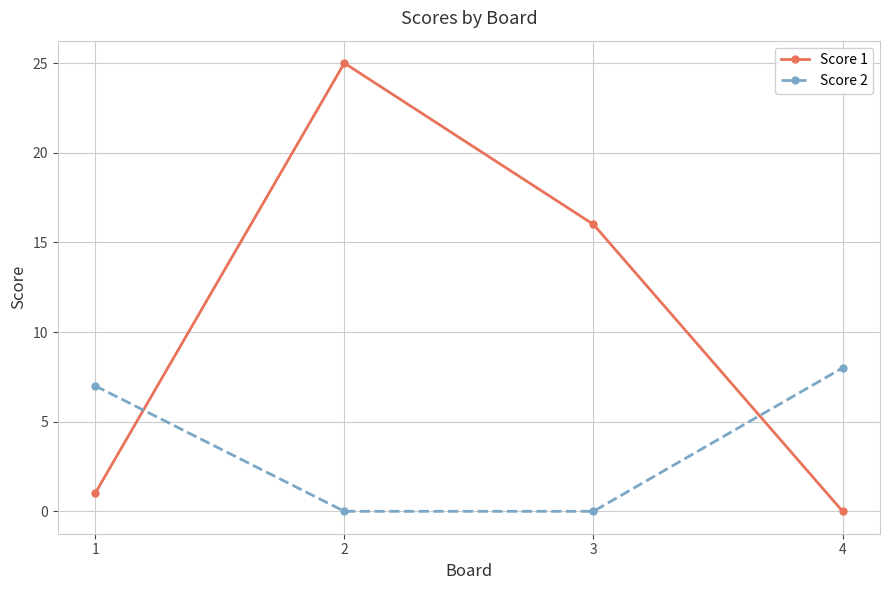

Reading left to right, transcribe all the data shown in this chart.

Score 1: 1	25	16	0
Score 2: 7	0	0	8